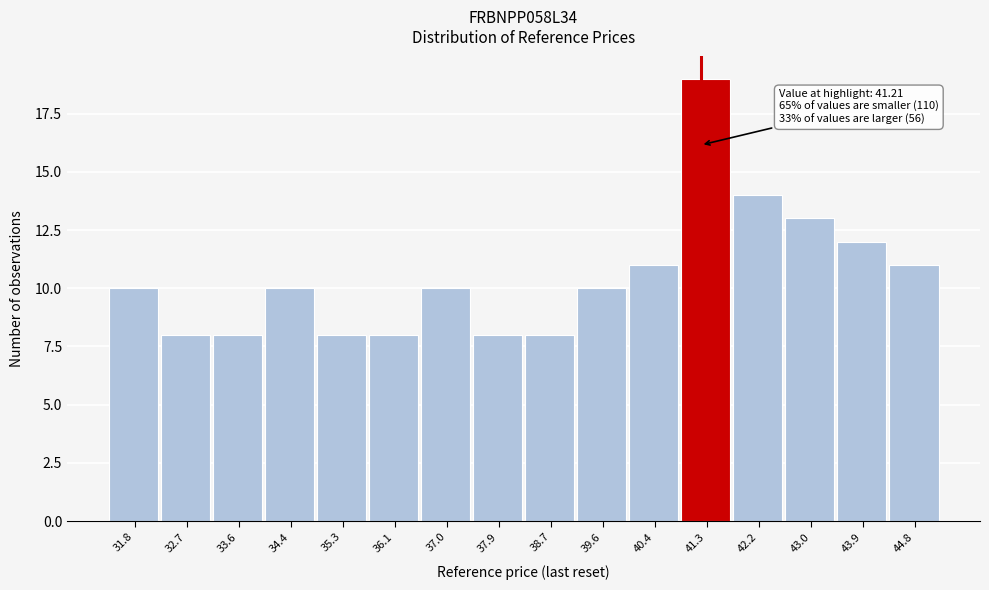

Which range on the x-axis has the tallest bar?

40.9 to 41.7